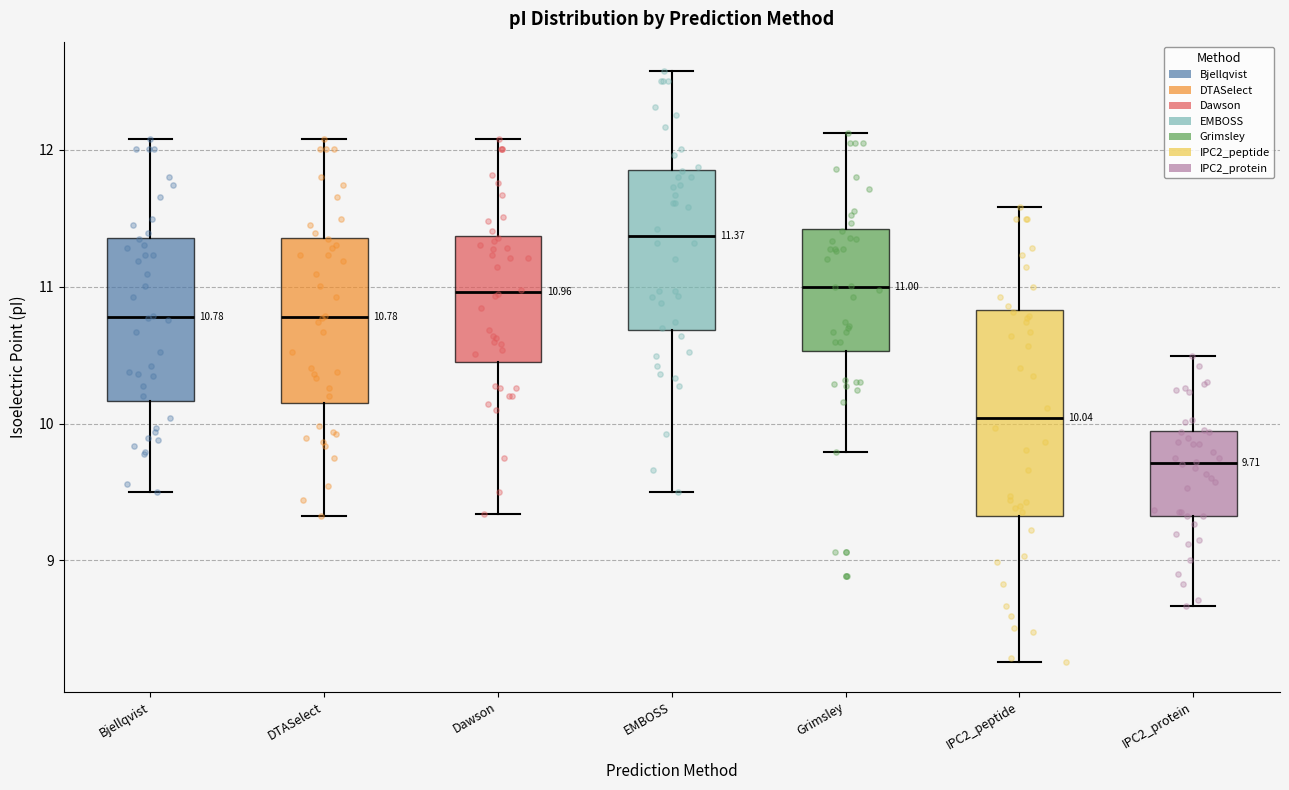

Which box's median line is the highest?

EMBOSS